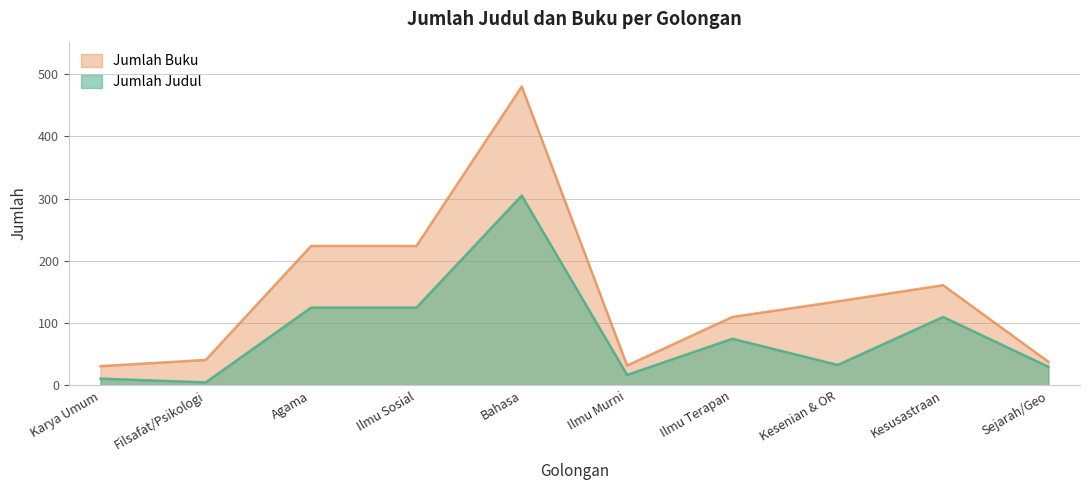

What are all the series names shown in the legend?

Jumlah Buku, Jumlah Judul